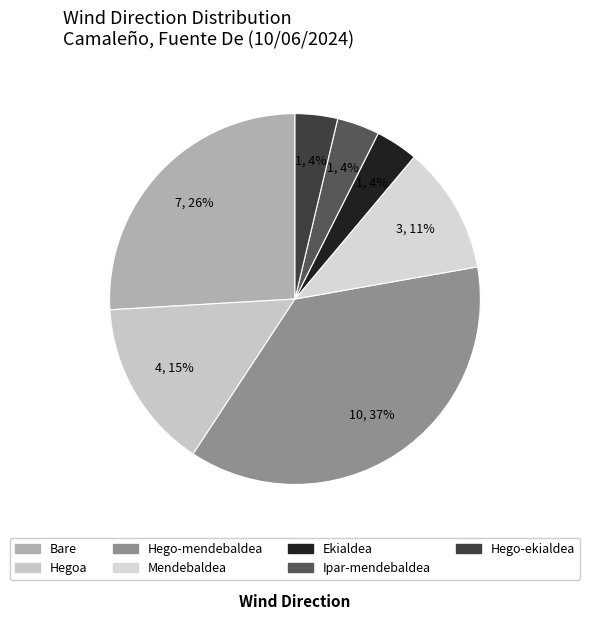

How many segments does this pie chart have?

7